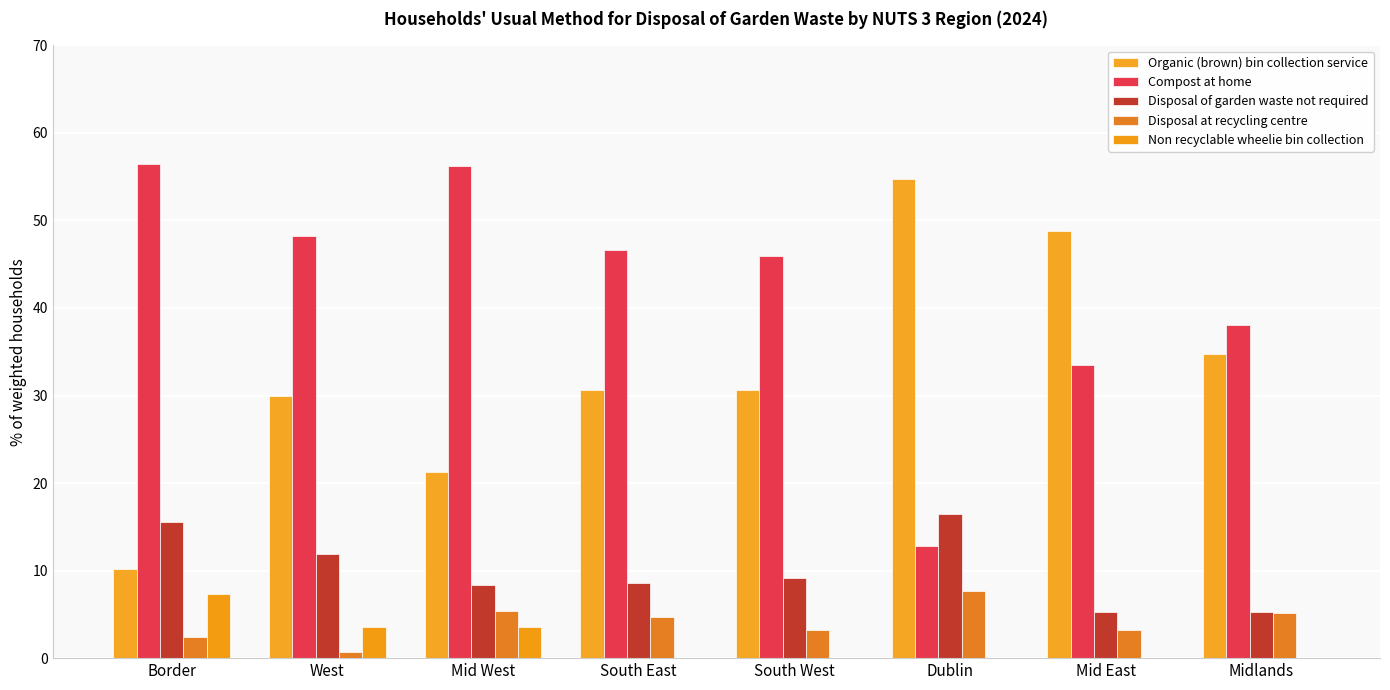

What is the difference between the Non recyclable wheelie bin collection values at West and South West?

3.5